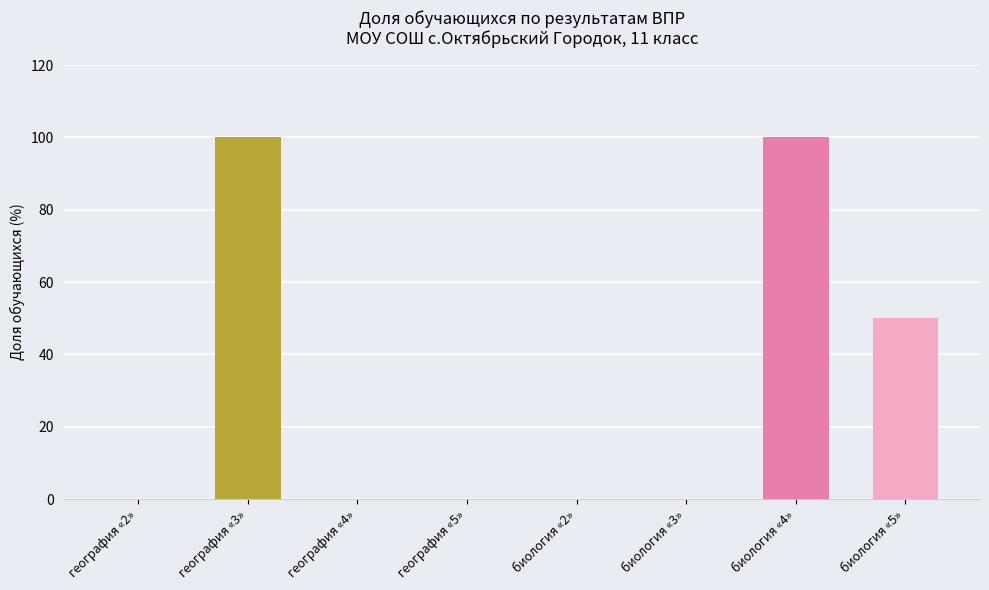

What is the greatest value displayed?

100